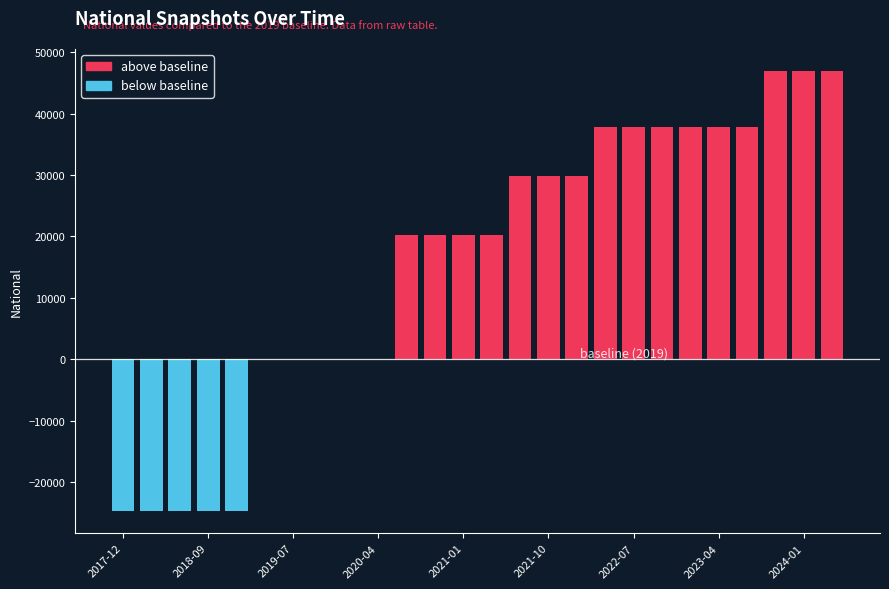

Where does the data first go above 61541?

2021-07-01